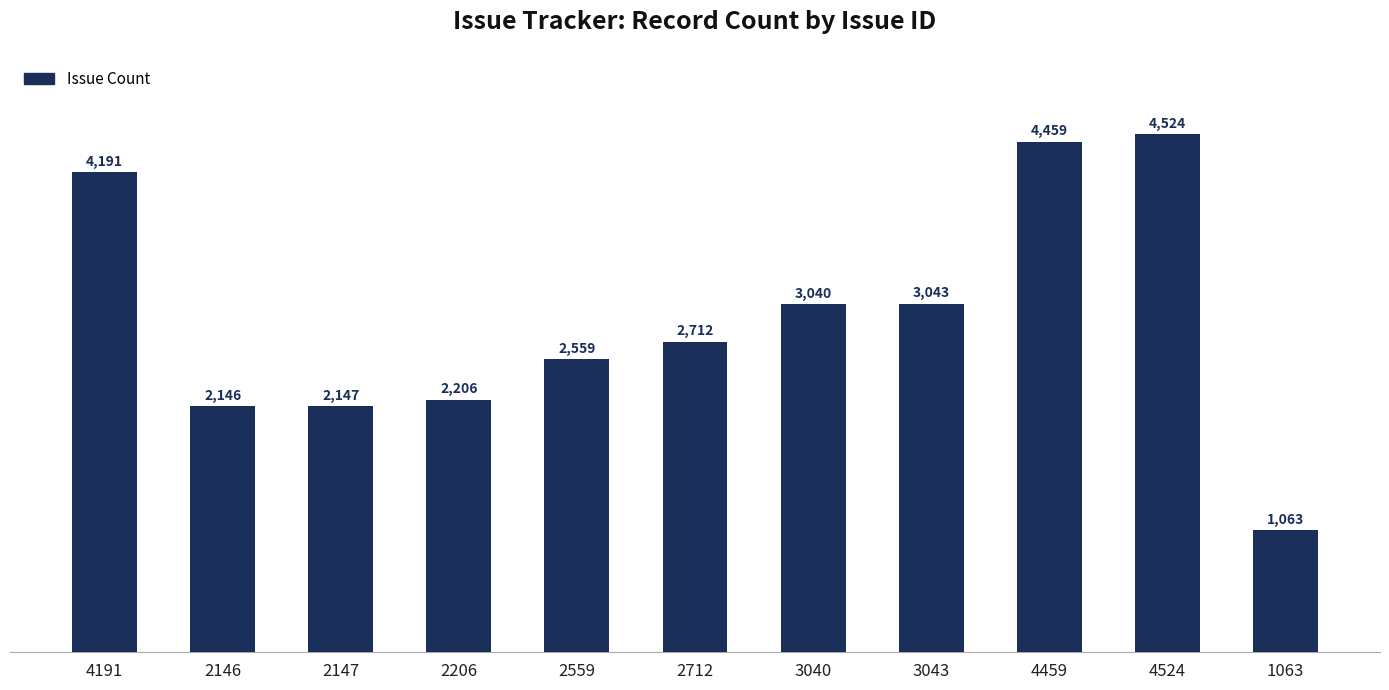

At which category does the chart reach its peak across all series?

4524